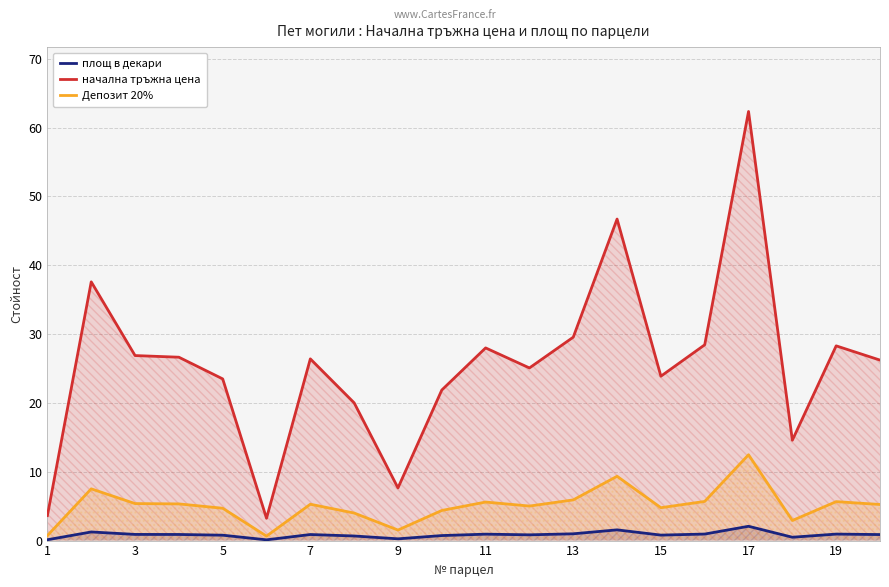

What is the greatest value displayed?

62.3